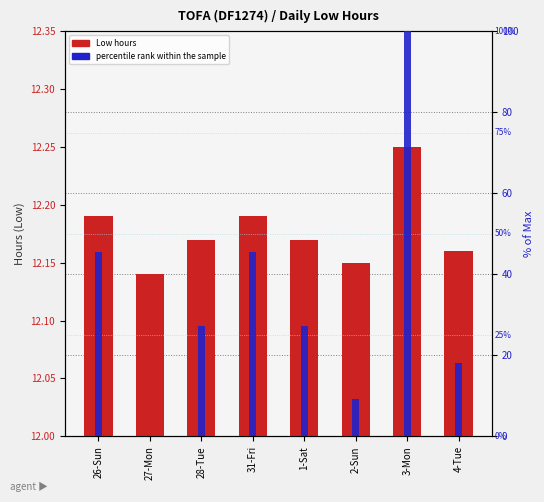

Which series has the widest spread of values?

percentile rank within the sample